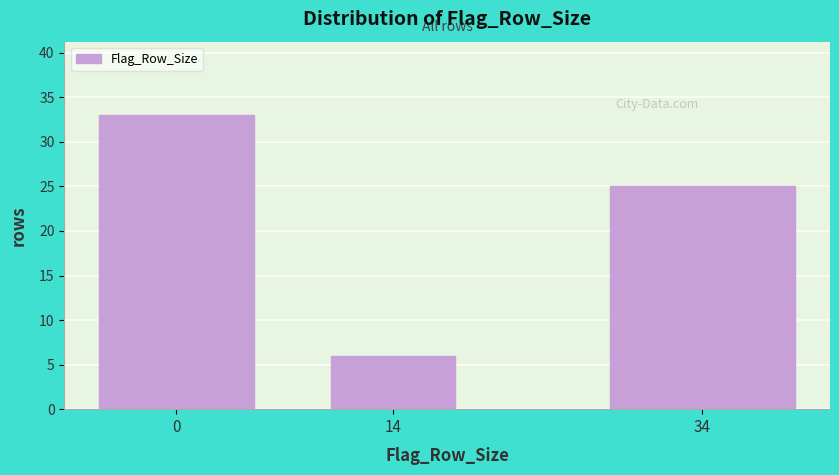

Reading left to right, what are all the values shown in this chart?

33	6	25